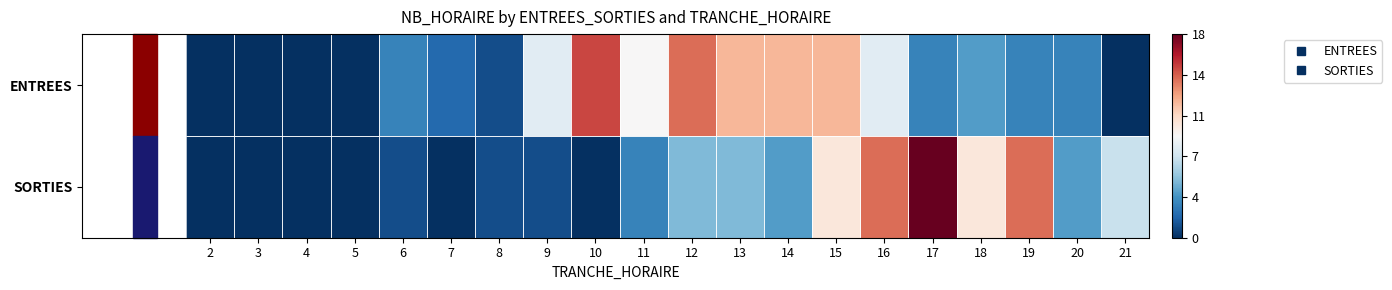

What is the spread (max minus min) of values at 19?

11